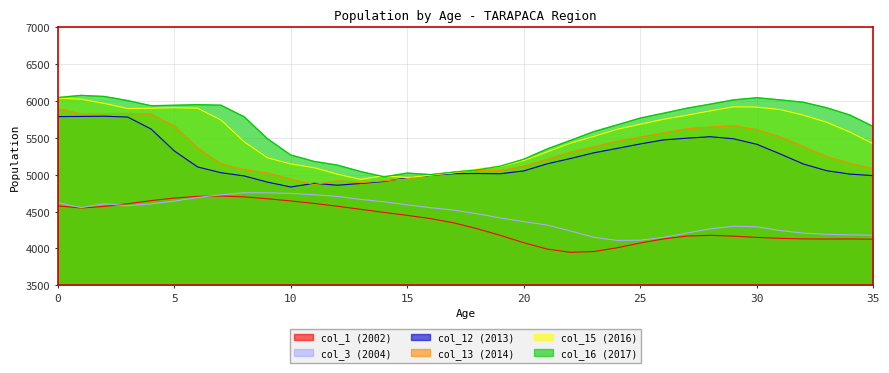

What is the average value of the col_16 (2017) series?

5619